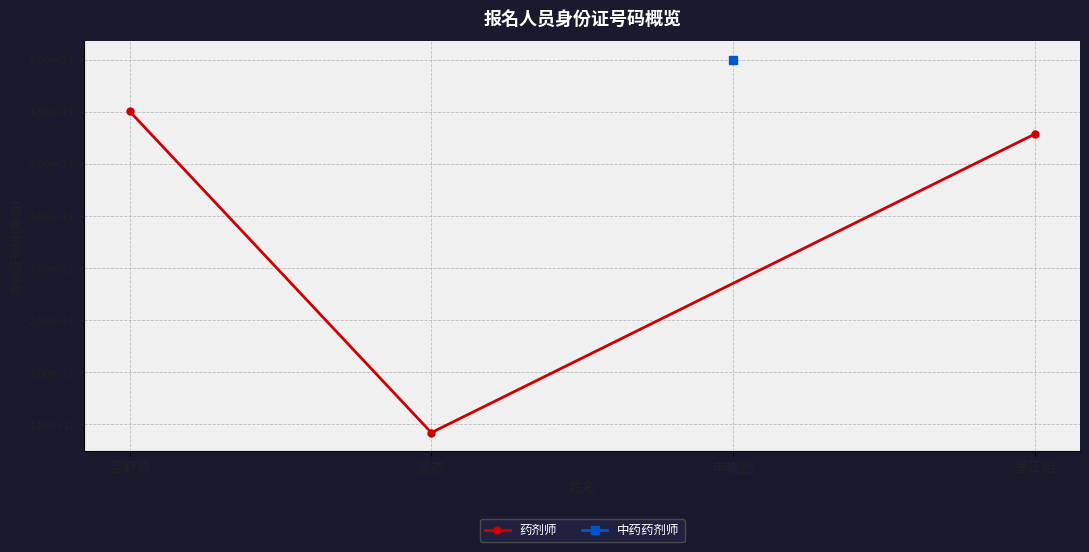

Which has a higher value, 吕舒婷 or 吴杰?

吕舒婷